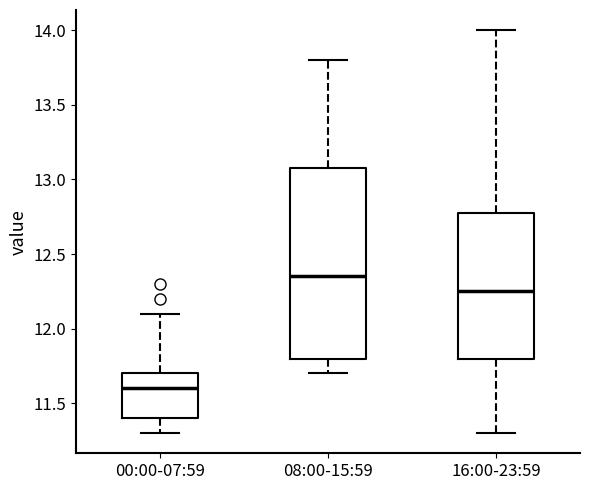

Reading left to right, read every box against the y-axis: the position of its median line, the range the box covers, and the ends of its whiskers. The values are not printed on the chart, so give them approximately, as read against the axis.

00:00-07:59: median 11.60, box 11.40 to 11.70, whiskers 11.30 to 12.10
08:00-15:59: median 12.35, box 11.80 to 13.10, whiskers 11.70 to 13.80
16:00-23:59: median 12.25, box 11.80 to 12.80, whiskers 11.30 to 14.00